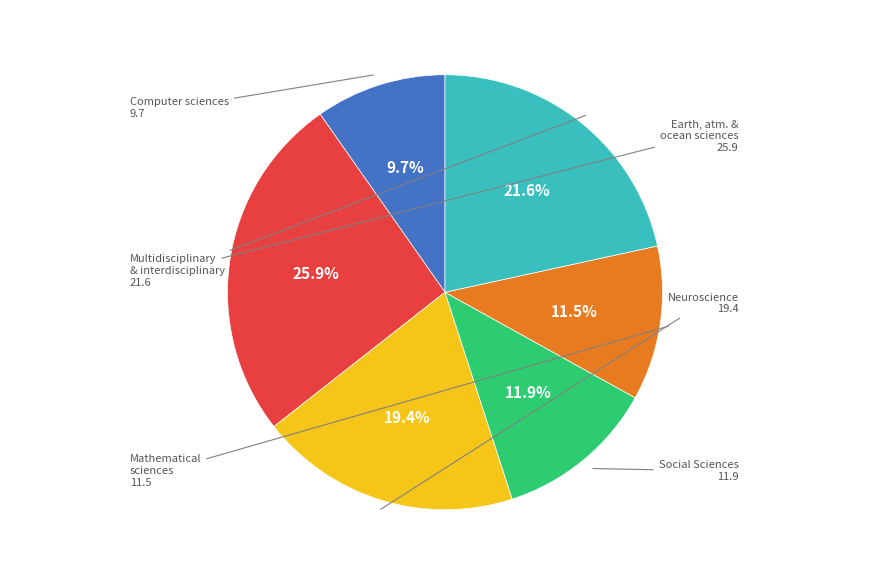

Is there any slice that represents more than half of the pie?

No